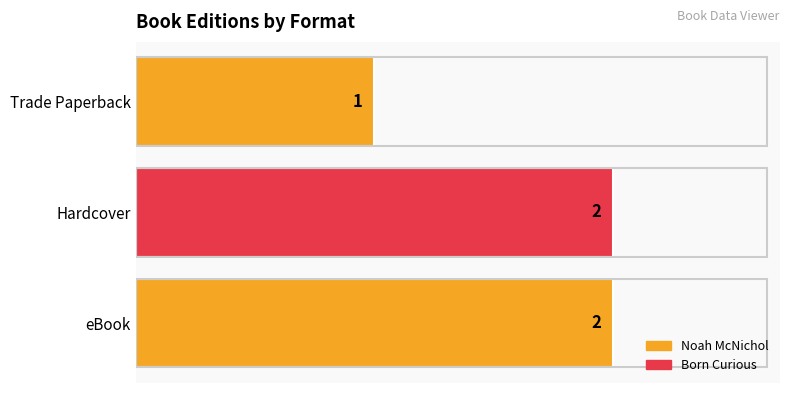

What is the sum of all values?

5